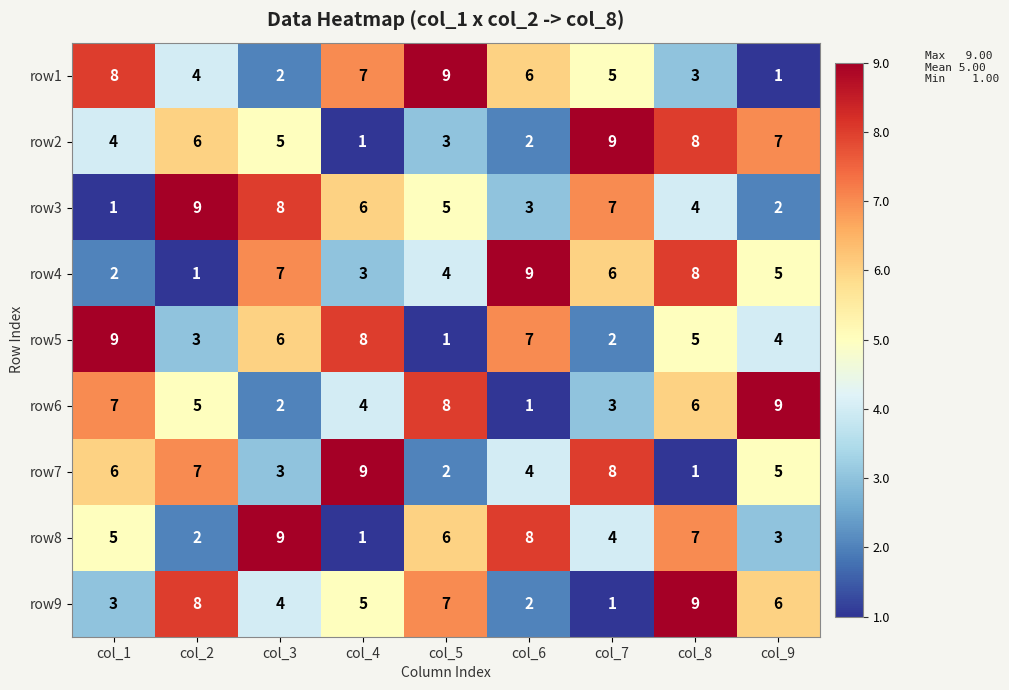

The row3 series shows 8 at col_3. True or false?

True